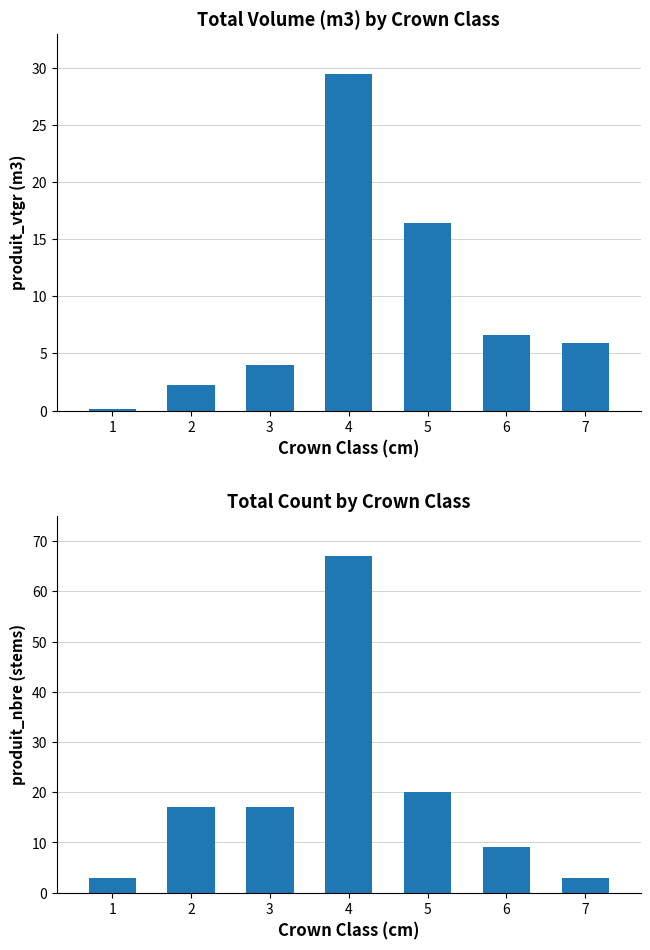

Reading left to right, what are all the values shown in this chart?

produit_vtgr: 1=0.1	2=2.2	3=4.0	4=29.5	5=16.4	6=6.6	7=5.9
produit_nbre: 1=3.0	2=17.0	3=17.0	4=67.0	5=20.0	6=9.0	7=3.0